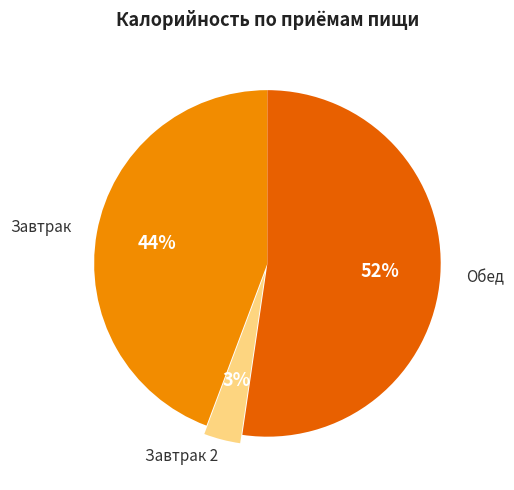

To the nearest percent, what is the difference between the largest and smallest slice percentages?

49%